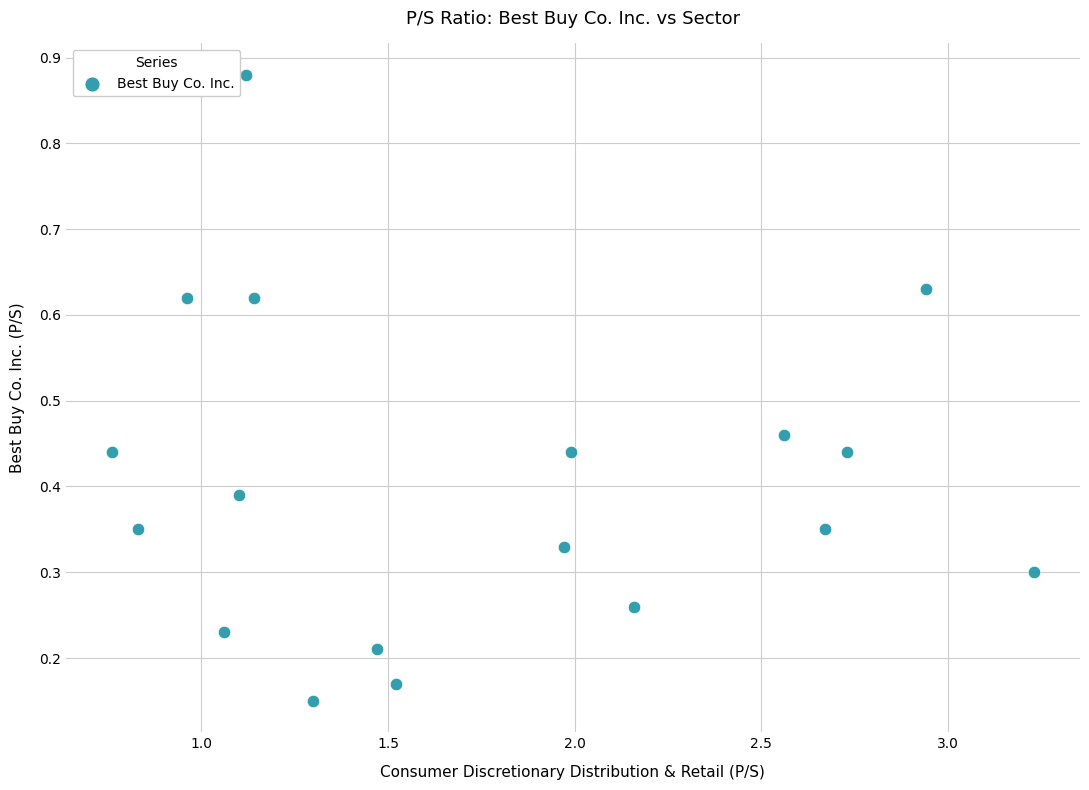

What is the range of Y values (max minus min)?

0.7